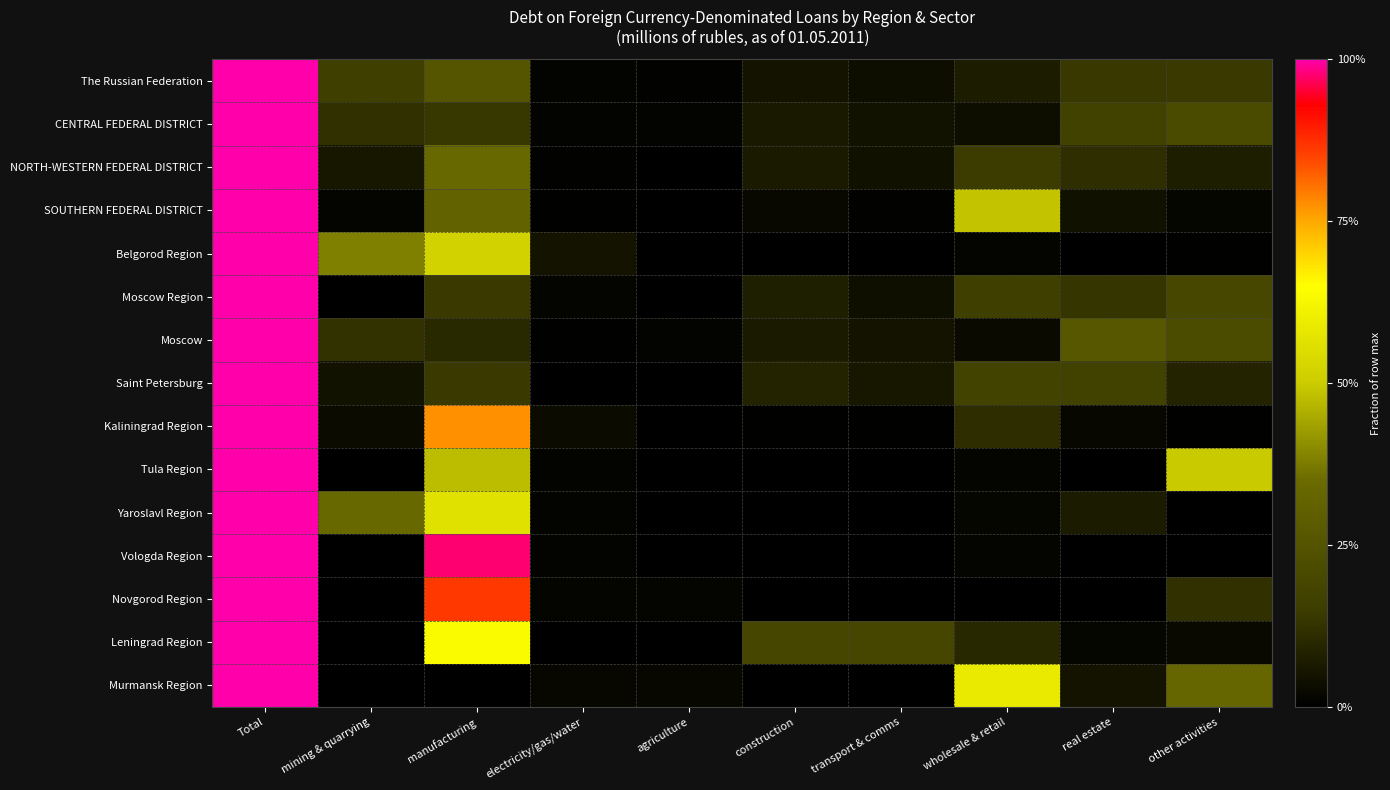

Reading left to right, what are all the values shown in this chart?

The Russian Federation: Total=1.0	mining & quarrying=0.2	manufacturing=0.3	electricity/gas/water=0.0	agriculture=0.0	construction=0.0	transport & comms=0.0	wholesale & retail=0.1	real estate=0.1	other activities=0.1
CENTRAL FEDERAL DISTRICT: Total=1.0	mining & quarrying=0.1	manufacturing=0.1	electricity/gas/water=0.0	agriculture=0.0	construction=0.1	transport & comms=0.0	wholesale & retail=0.0	real estate=0.2	other activities=0.2
NORTH-WESTERN FEDERAL DISTRICT: Total=1.0	mining & quarrying=0.1	manufacturing=0.3	electricity/gas/water=0.0	agriculture=0.0	construction=0.1	transport & comms=0.0	wholesale & retail=0.1	real estate=0.1	other activities=0.1
SOUTHERN FEDERAL DISTRICT: Total=1.0	mining & quarrying=0.0	manufacturing=0.3	electricity/gas/water=0.0	agriculture=0.0	construction=0.0	transport & comms=0.0	wholesale & retail=0.5	real estate=0.0	other activities=0.0
Belgorod Region: Total=1.0	mining & quarrying=0.4	manufacturing=0.5	electricity/gas/water=0.0	agriculture=0.0	construction=0.0	transport & comms=0.0	wholesale & retail=0.0	real estate=0.0	other activities=0.0
Moscow Region: Total=1.0	mining & quarrying=0.0	manufacturing=0.1	electricity/gas/water=0.0	agriculture=0.0	construction=0.1	transport & comms=0.0	wholesale & retail=0.2	real estate=0.1	other activities=0.2
Moscow: Total=1.0	mining & quarrying=0.1	manufacturing=0.1	electricity/gas/water=0.0	agriculture=0.0	construction=0.1	transport & comms=0.0	wholesale & retail=0.0	real estate=0.3	other activities=0.2
Saint Petersburg: Total=1.0	mining & quarrying=0.0	manufacturing=0.1	electricity/gas/water=0.0	agriculture=0.0	construction=0.1	transport & comms=0.1	wholesale & retail=0.2	real estate=0.2	other activities=0.1
Kaliningrad Region: Total=1.0	mining & quarrying=0.0	manufacturing=0.8	electricity/gas/water=0.0	agriculture=0.0	construction=0.0	transport & comms=0.0	wholesale & retail=0.1	real estate=0.0	other activities=0.0
Tula Region: Total=1.0	mining & quarrying=0.0	manufacturing=0.5	electricity/gas/water=0.0	agriculture=0.0	construction=0.0	transport & comms=0.0	wholesale & retail=0.0	real estate=0.0	other activities=0.5
Yaroslavl Region: Total=1.0	mining & quarrying=0.3	manufacturing=0.6	electricity/gas/water=0.0	agriculture=0.0	construction=0.0	transport & comms=0.0	wholesale & retail=0.0	real estate=0.1	other activities=0.0
Vologda Region: Total=1.0	mining & quarrying=0.0	manufacturing=1.0	electricity/gas/water=0.0	agriculture=0.0	construction=0.0	transport & comms=0.0	wholesale & retail=0.0	real estate=0.0	other activities=0.0
Novgorod Region: Total=1.0	mining & quarrying=0.0	manufacturing=0.9	electricity/gas/water=0.0	agriculture=0.0	construction=0.0	transport & comms=0.0	wholesale & retail=0.0	real estate=0.0	other activities=0.1
Leningrad Region: Total=1.0	mining & quarrying=0.0	manufacturing=0.6	electricity/gas/water=0.0	agriculture=0.0	construction=0.2	transport & comms=0.2	wholesale & retail=0.1	real estate=0.0	other activities=0.0
Murmansk Region: Total=1.0	mining & quarrying=0.0	manufacturing=0.0	electricity/gas/water=0.0	agriculture=0.0	construction=0.0	transport & comms=0.0	wholesale & retail=0.6	real estate=0.1	other activities=0.3